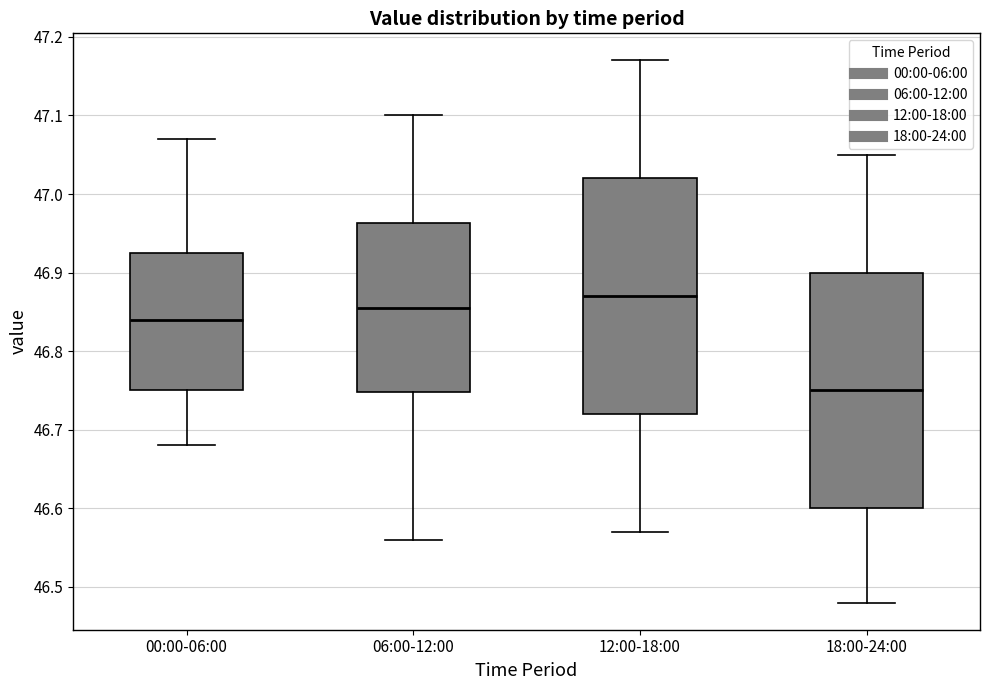

Reading left to right, transcribe this box plot: for each box, give where its median line is, the range the box spans, and where its two whiskers end, as read against the y-axis. The values are not printed on the chart, so give them approximately, as read against the axis.

00:00-06:00: median 46.84, box 46.75 to 46.93, whiskers 46.68 to 47.07
06:00-12:00: median 46.86, box 46.75 to 46.96, whiskers 46.56 to 47.10
12:00-18:00: median 46.87, box 46.72 to 47.02, whiskers 46.57 to 47.17
18:00-24:00: median 46.75, box 46.60 to 46.90, whiskers 46.48 to 47.05